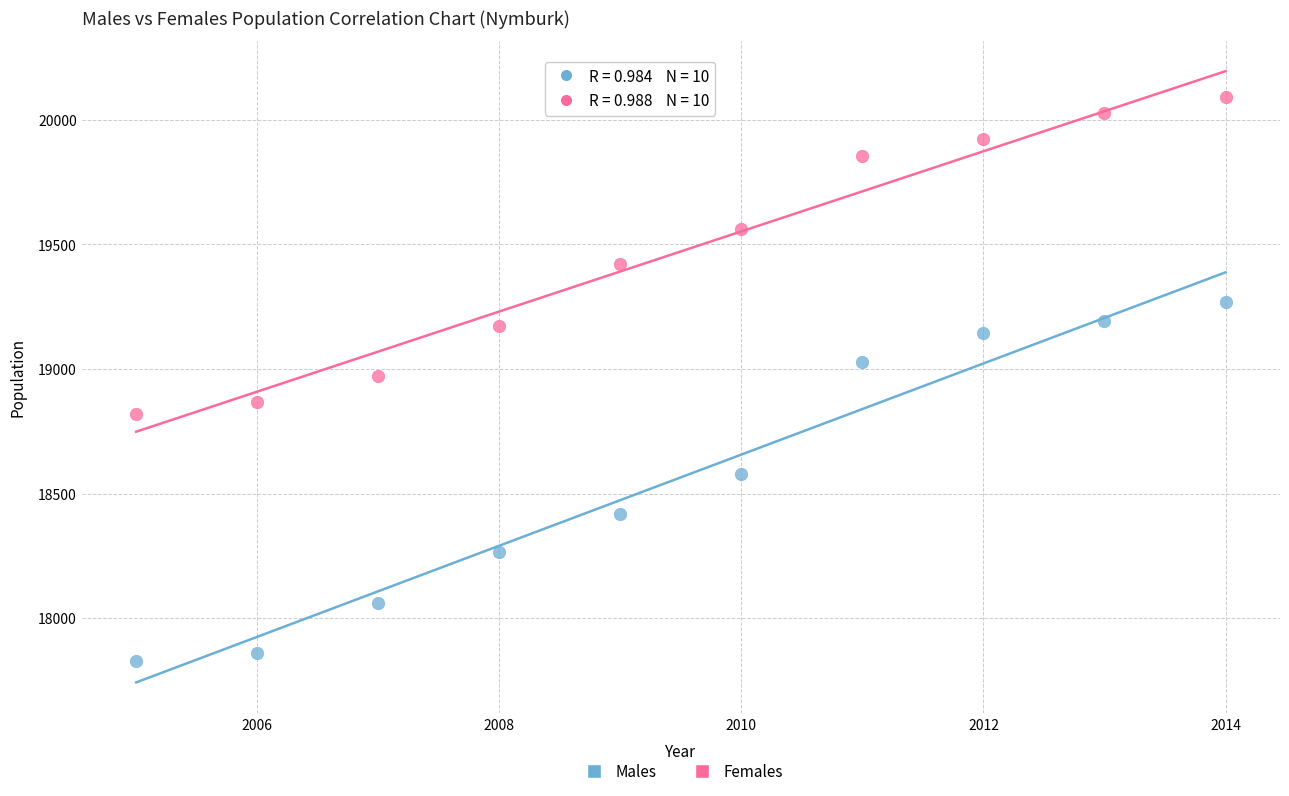

What are all the series names shown in the legend?

Males, Females